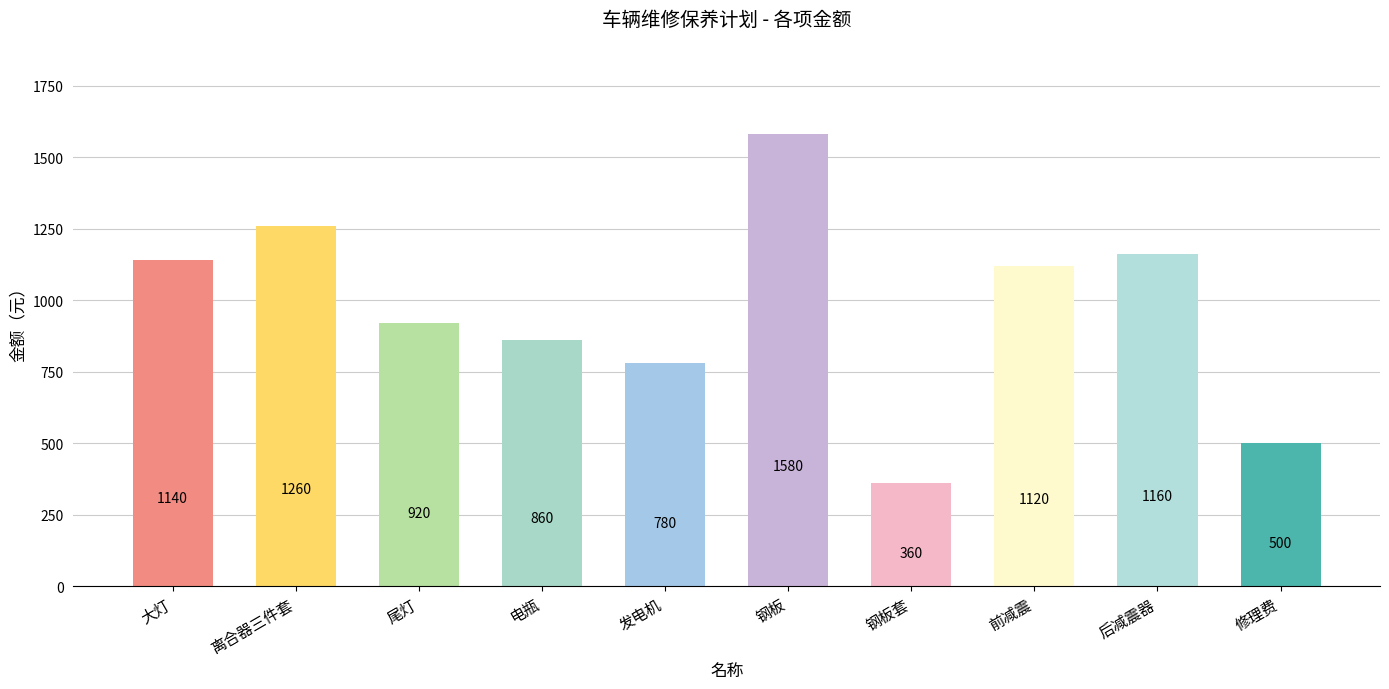

Which category has the highest value across all series?

钢板